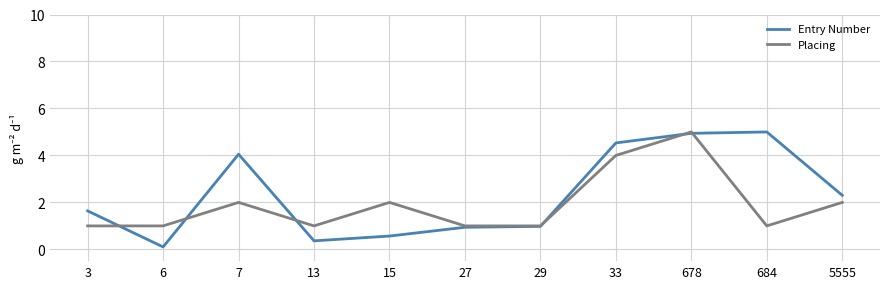

At which category is the sum across all series the highest?

678